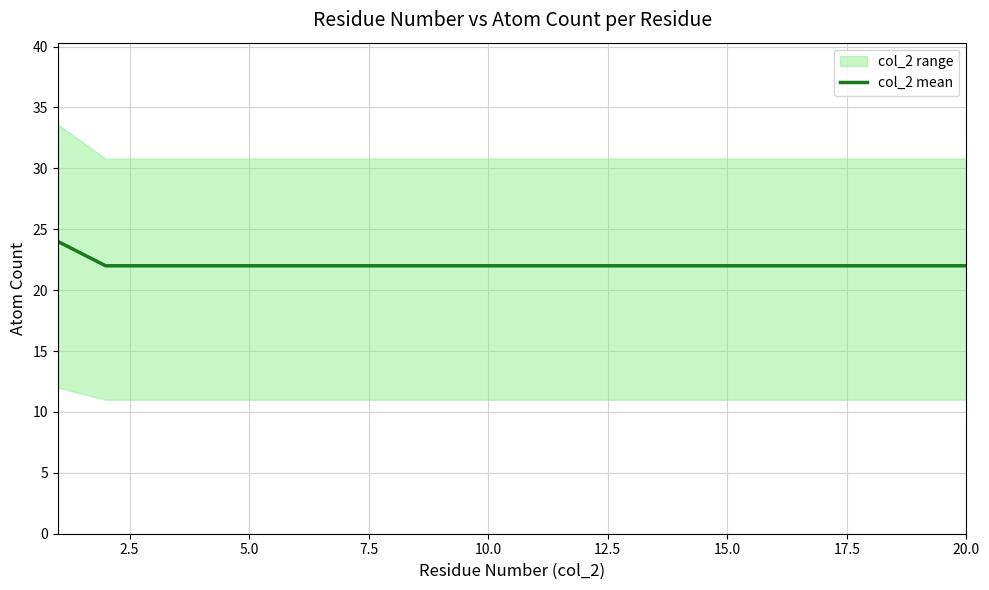

What is the lowest value of the col_2 mean series?

22